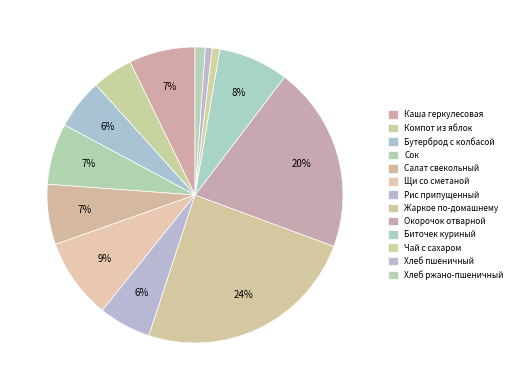

How many segments does this pie chart have?

13